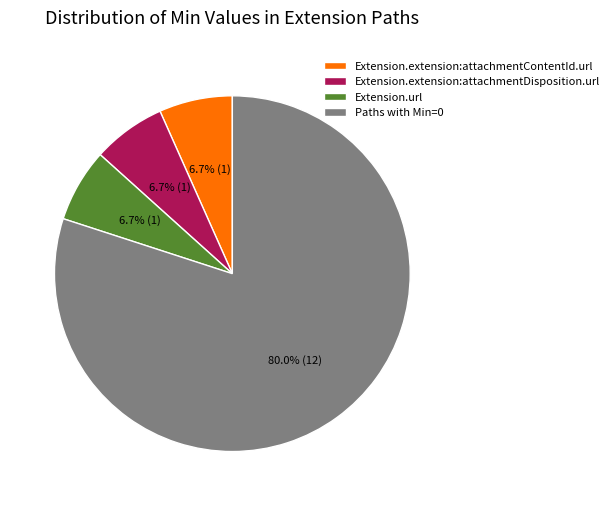

Does Extension.url represent more than half of the total?

No